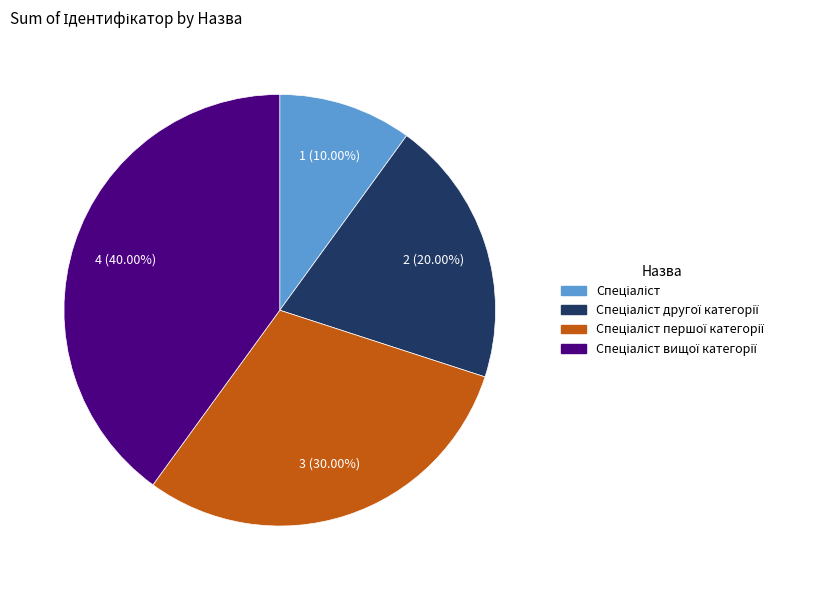

To the nearest percent, what is the difference between the largest and smallest slice percentages?

30%